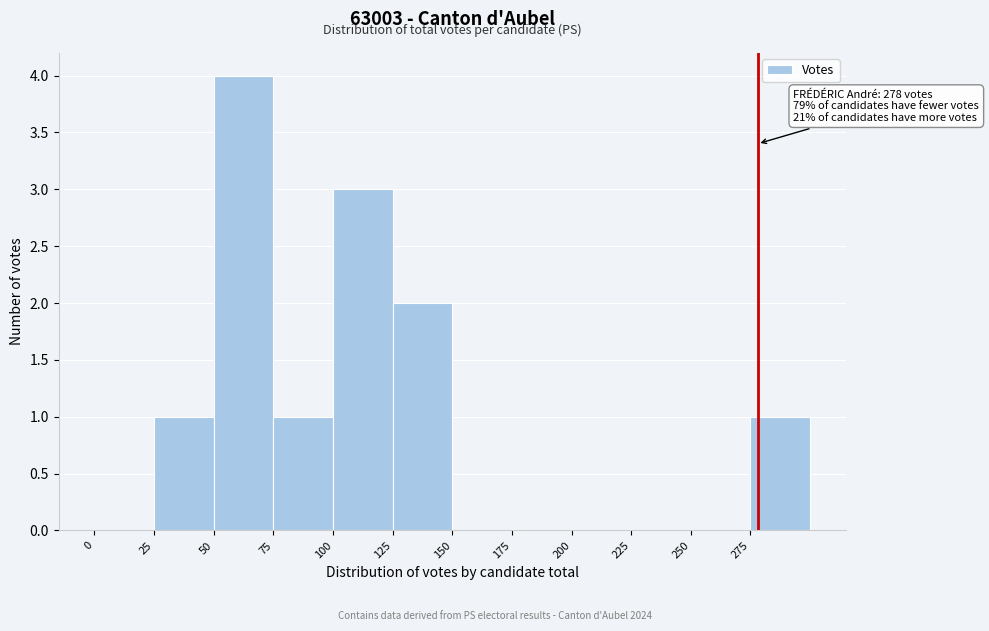

Over which range of the x-axis is the bar tallest?

50 to 75